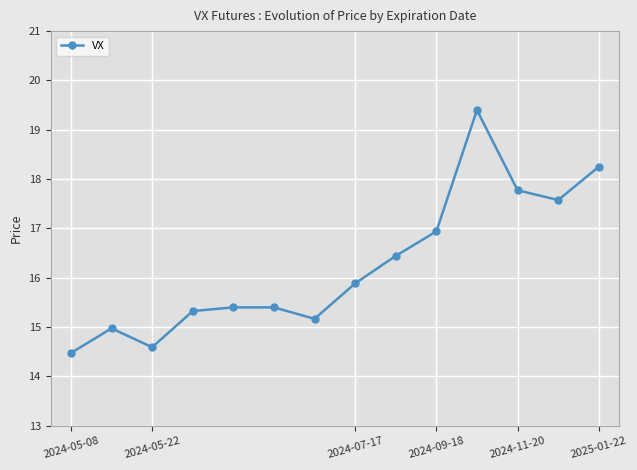

How many points are lower than both their immediate neighbors (excluding endpoints)?

3